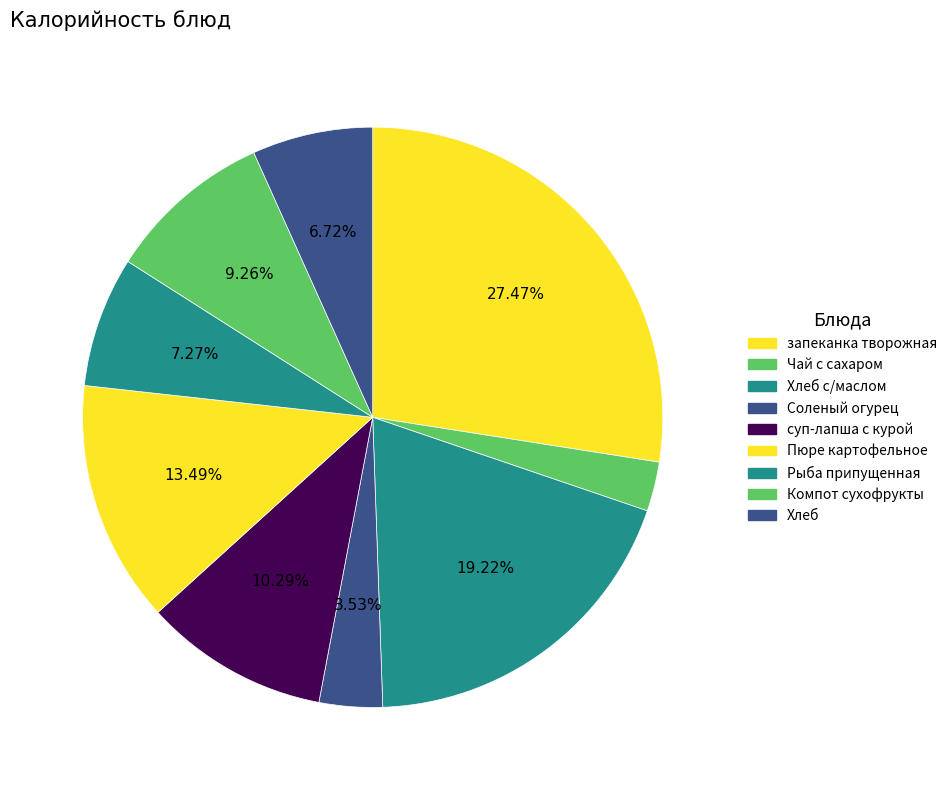

Is it true that суп-лапша с курой is 10% of the pie?

True